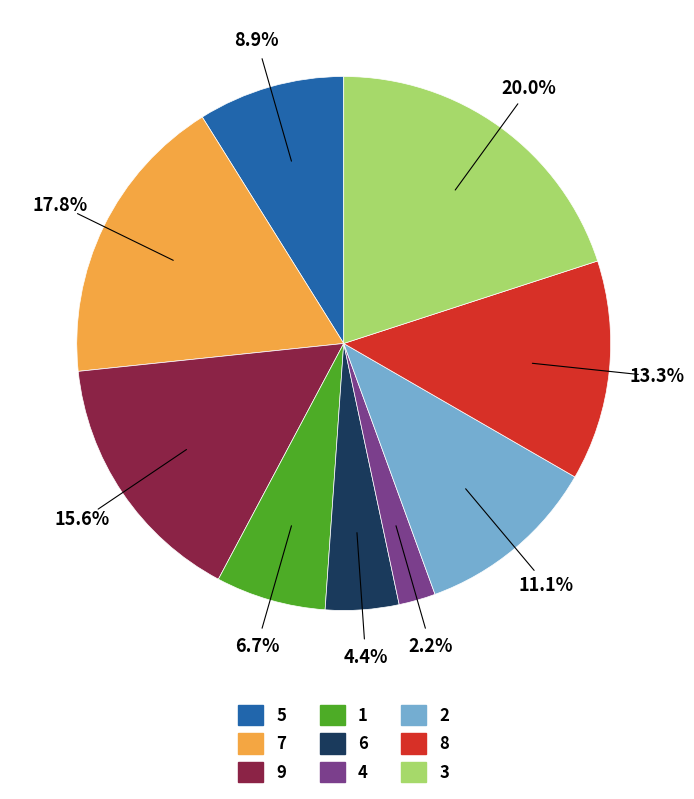

Which has a higher value, 2 or 9?

9